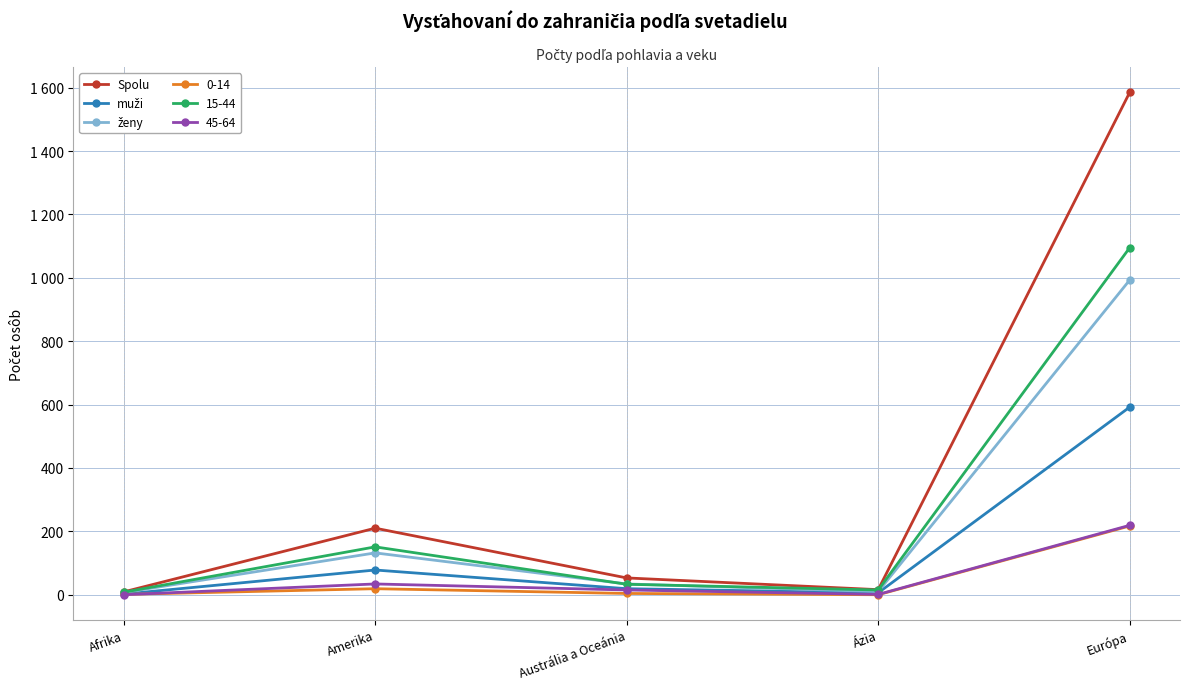

Is this an area chart (filled region under the line)?

No